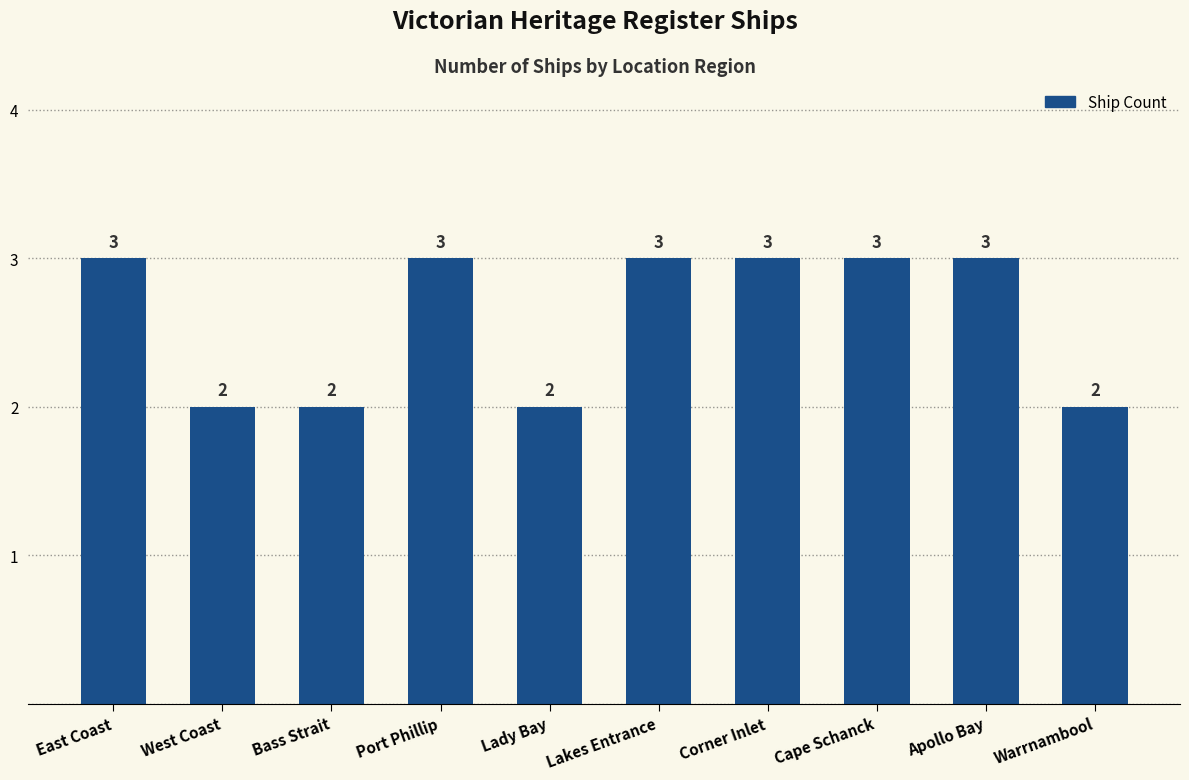

What is the value of the 6th bar from the left?

3